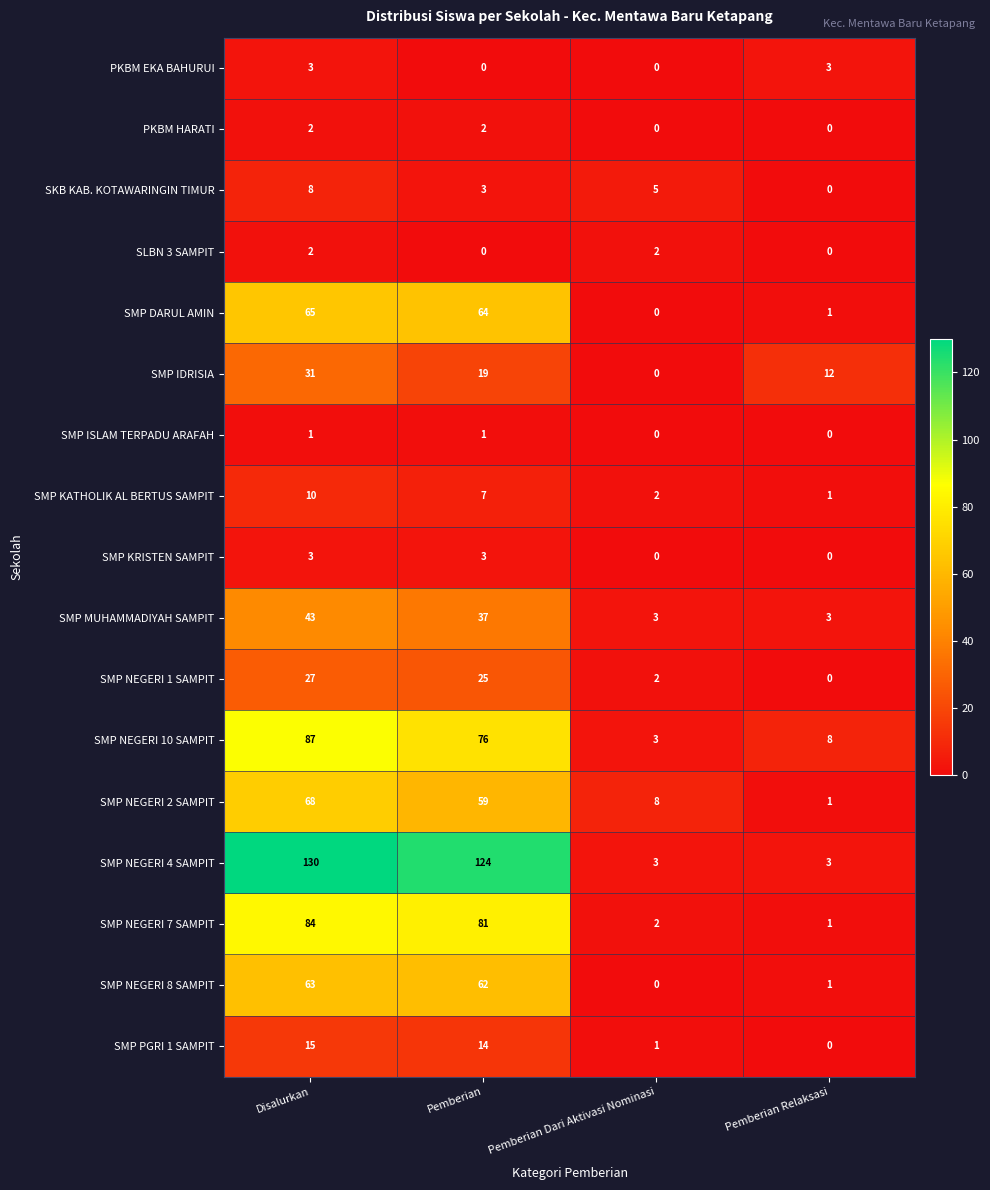

What is the total value across all series at Disalurkan?

642